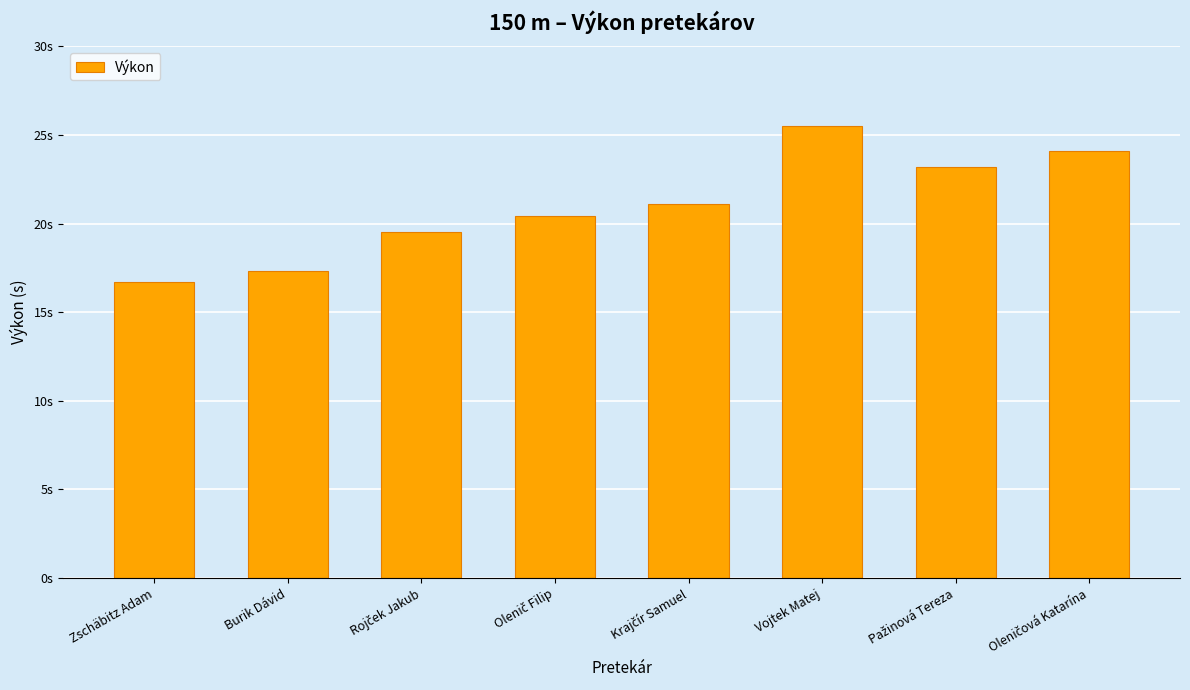

Are the bars horizontal?

No